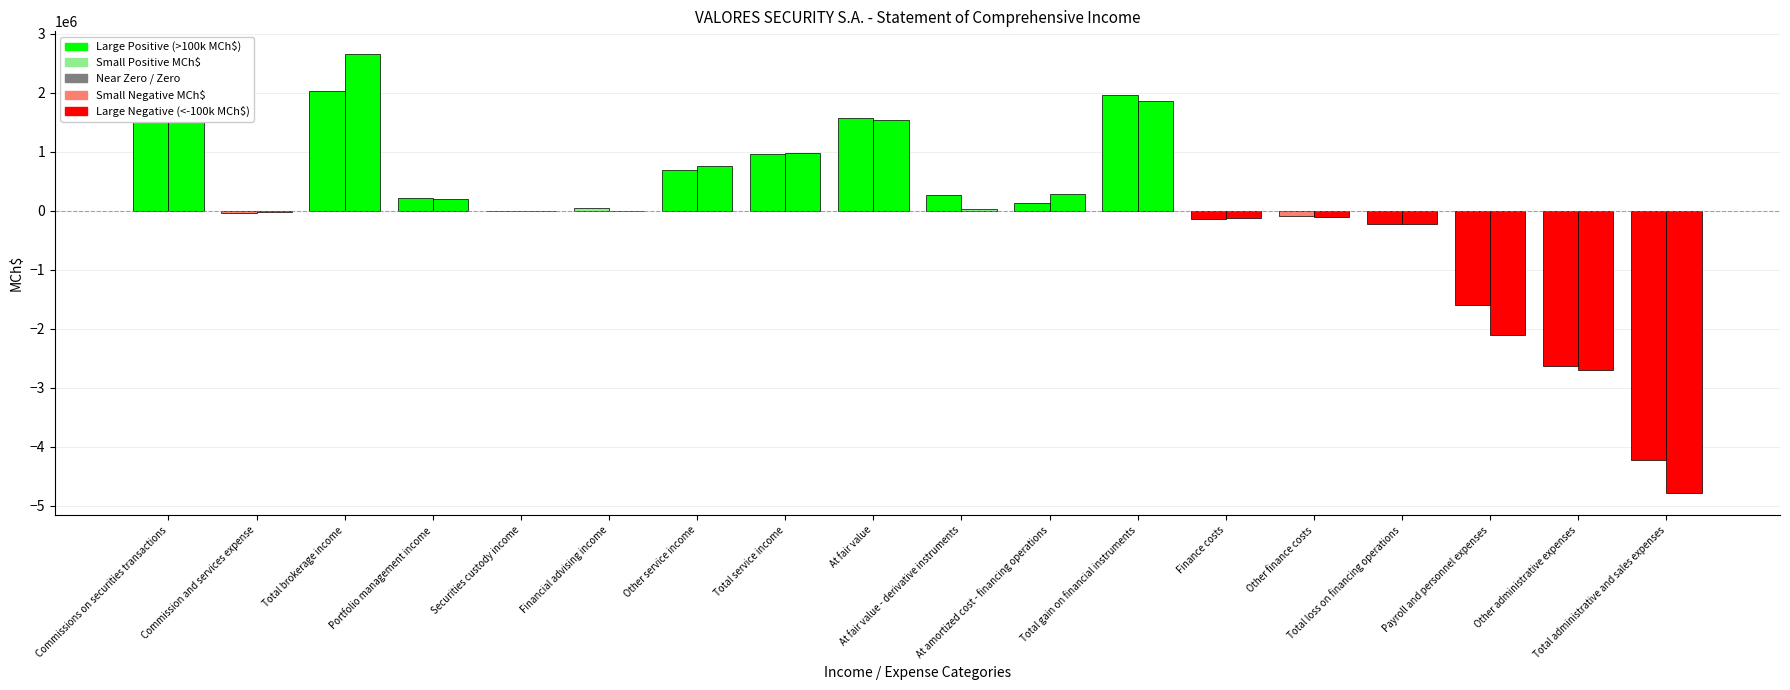

List the labels in order of March 31, 2019 MCh$ value, largest first.

Commissions on securities transactions, Total brokerage income, Total gain on financial instruments, At fair value, Total service income, Other service income, At fair value - derivative instruments, Portfolio management income, At amortized cost - financing operations, Financial advising income, Securities custody income, Commission and services expense, Other finance costs, Finance costs, Total loss on financing operations, Payroll and personnel expenses, Other administrative expenses, Total administrative and sales expenses